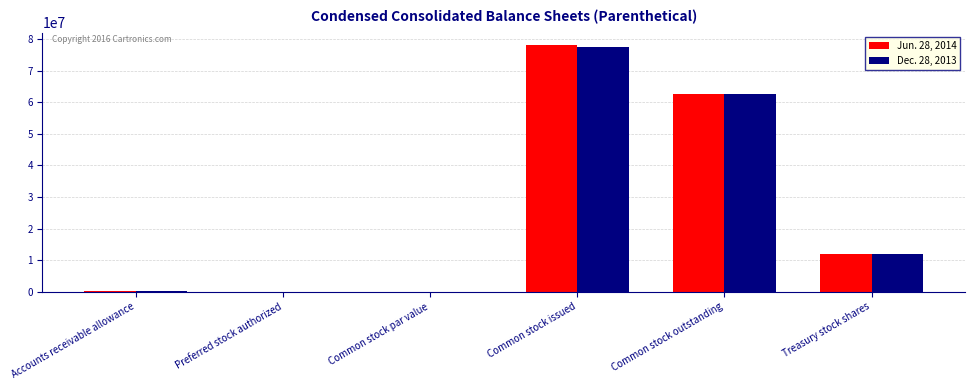

What is the sum of all Dec. 28, 2013 values?

152366114.0